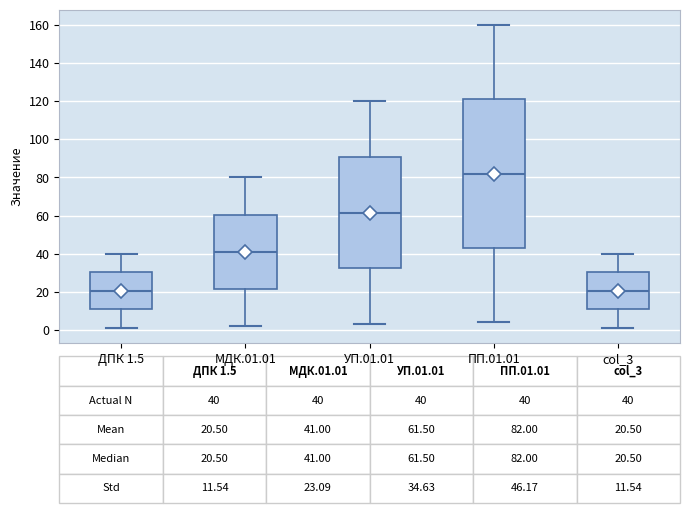

Comparing the boxes themselves (not the whiskers), which one is the tallest?

ПП.01.01